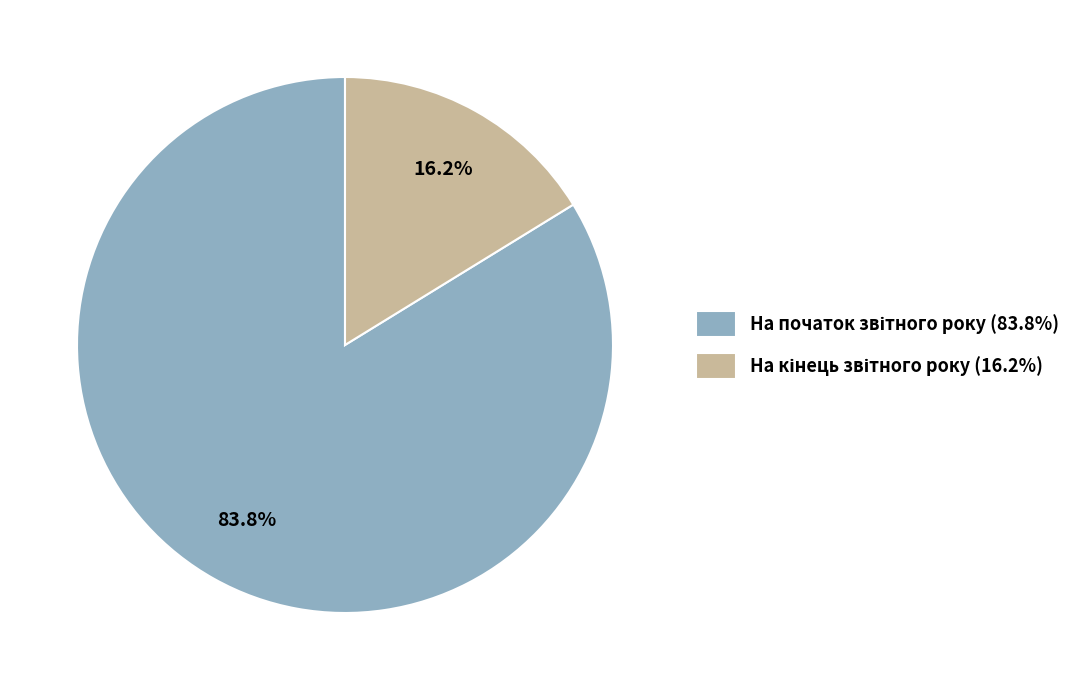

Is there a majority slice in this chart?

Yes